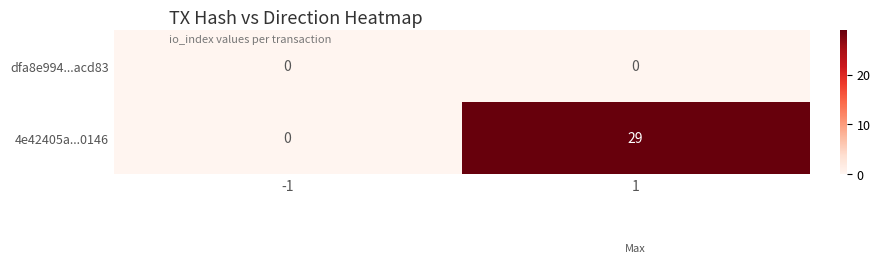

True or false: 4e42405a...0146 has a value of 13 at -1.

False